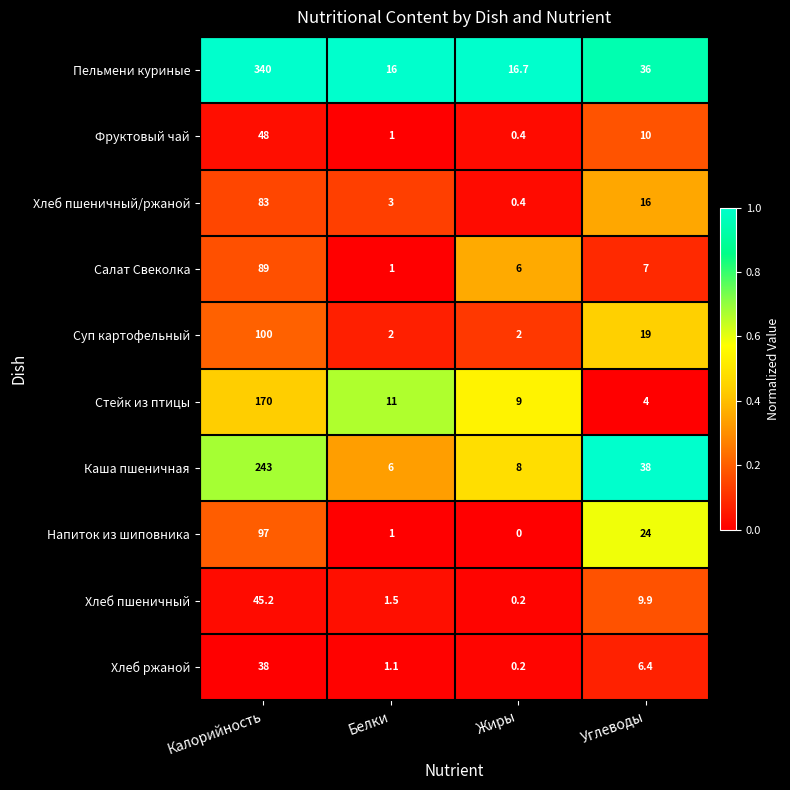

Which series has the largest range (max minus min)?

Пельмени куриные